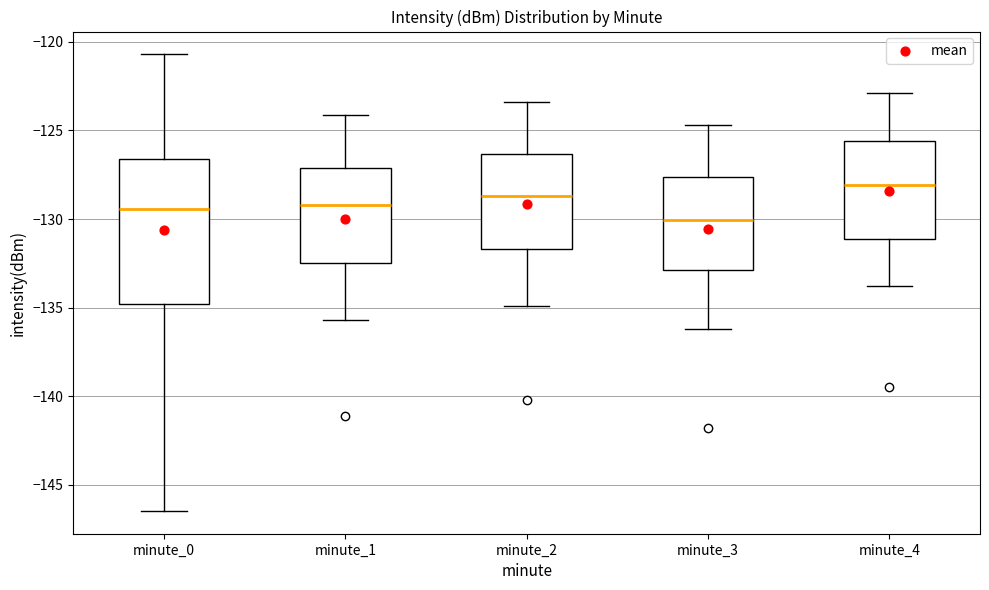

Which box has the lowest median line?

minute_3